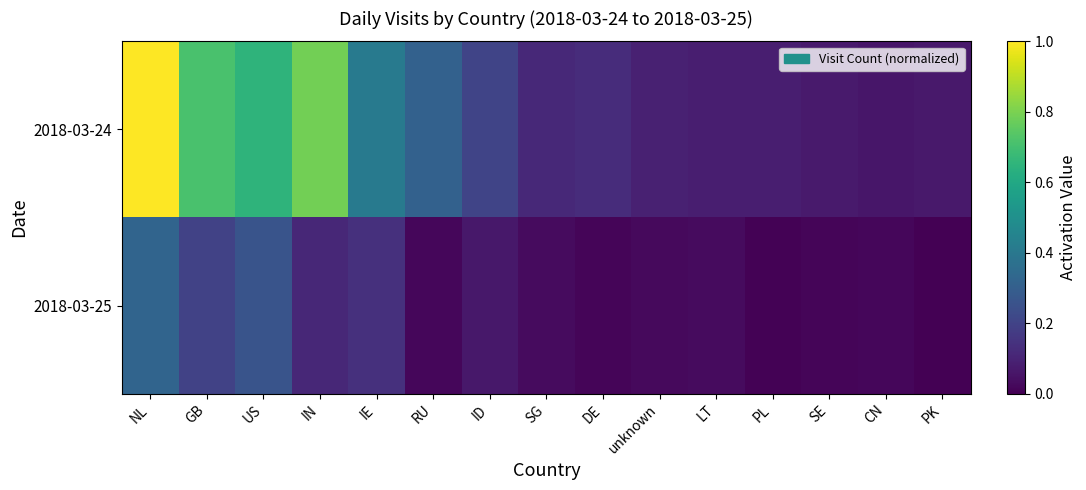

Between GB and CN, which is larger?

GB